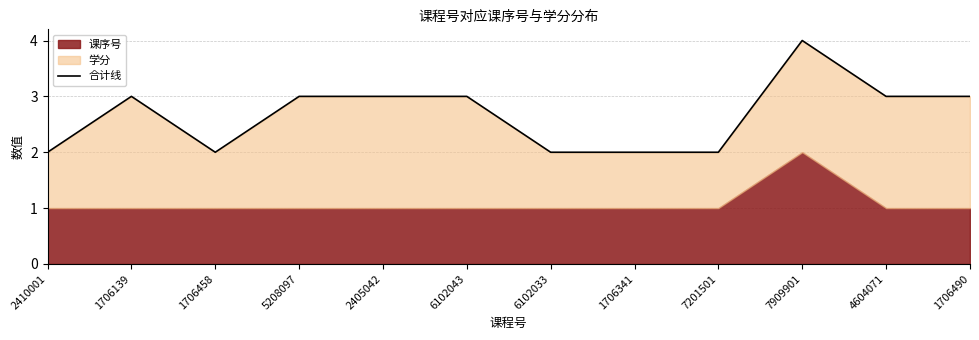

Rank the categories by value from lowest to highest.

2410001, 1706458, 6102033, 1706341, 7201501, 1706139, 5208097, 2405042, 6102043, 4604071, 1706490, 7909901